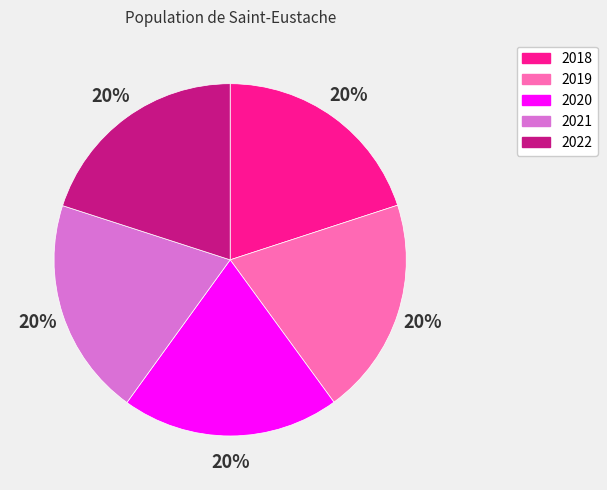

Is there any slice that represents more than half of the pie?

No